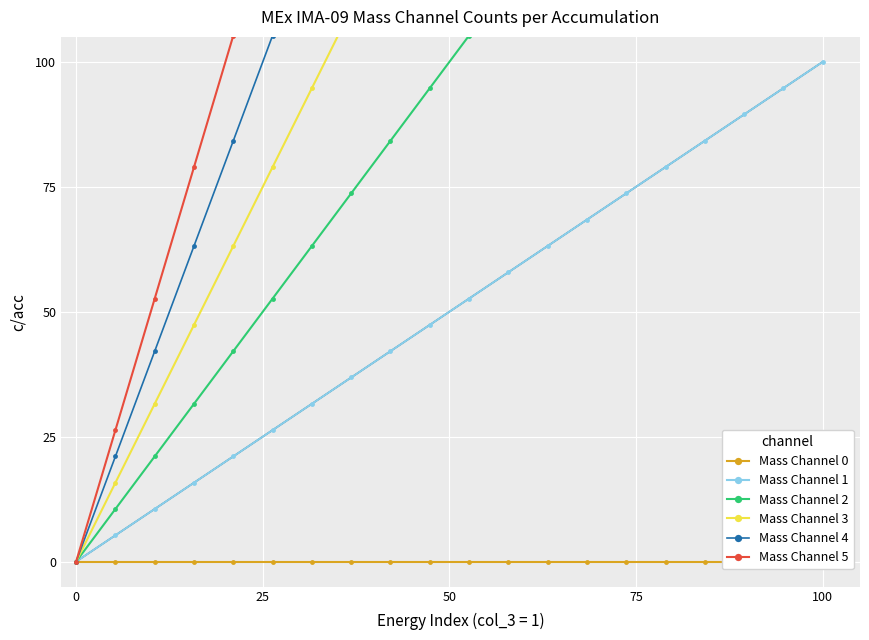

True or false: Mass Channel 1 has more than 0 points higher than both neighbors.

False